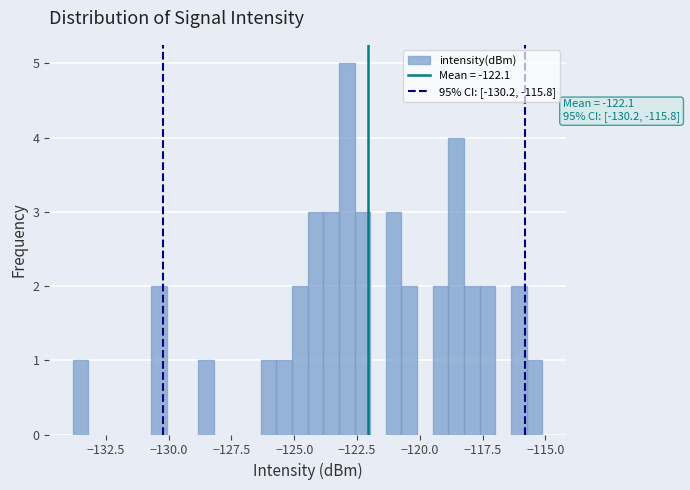

Around what value on the x-axis is the tallest bar? Give the approximate position of its centre, as read against the axis.

-123.0